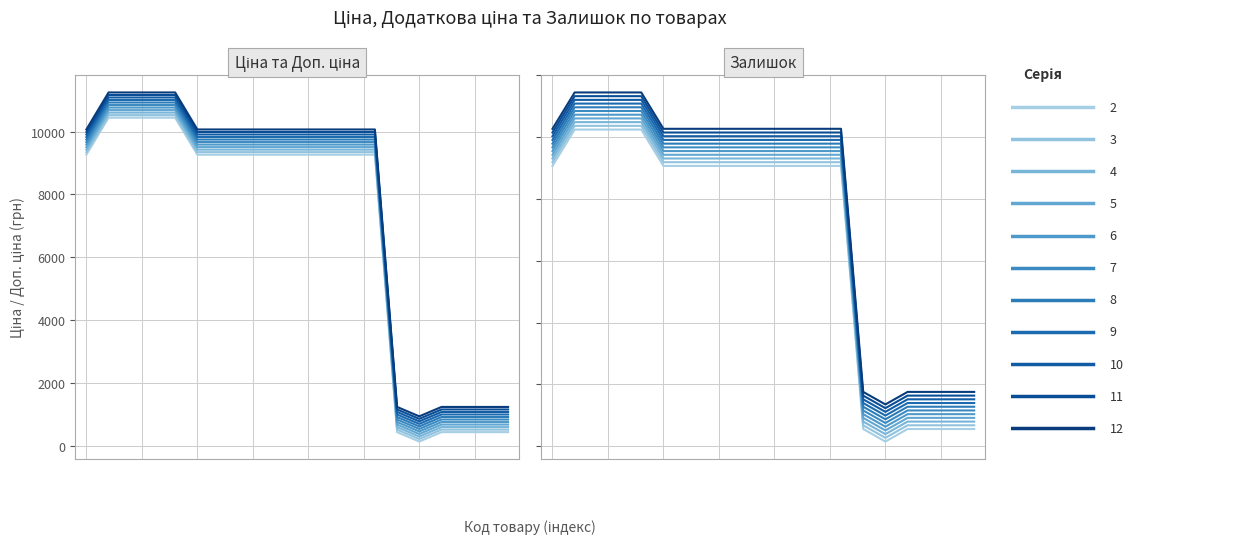

How many values in the Доп. ціна series are below 9064?

6